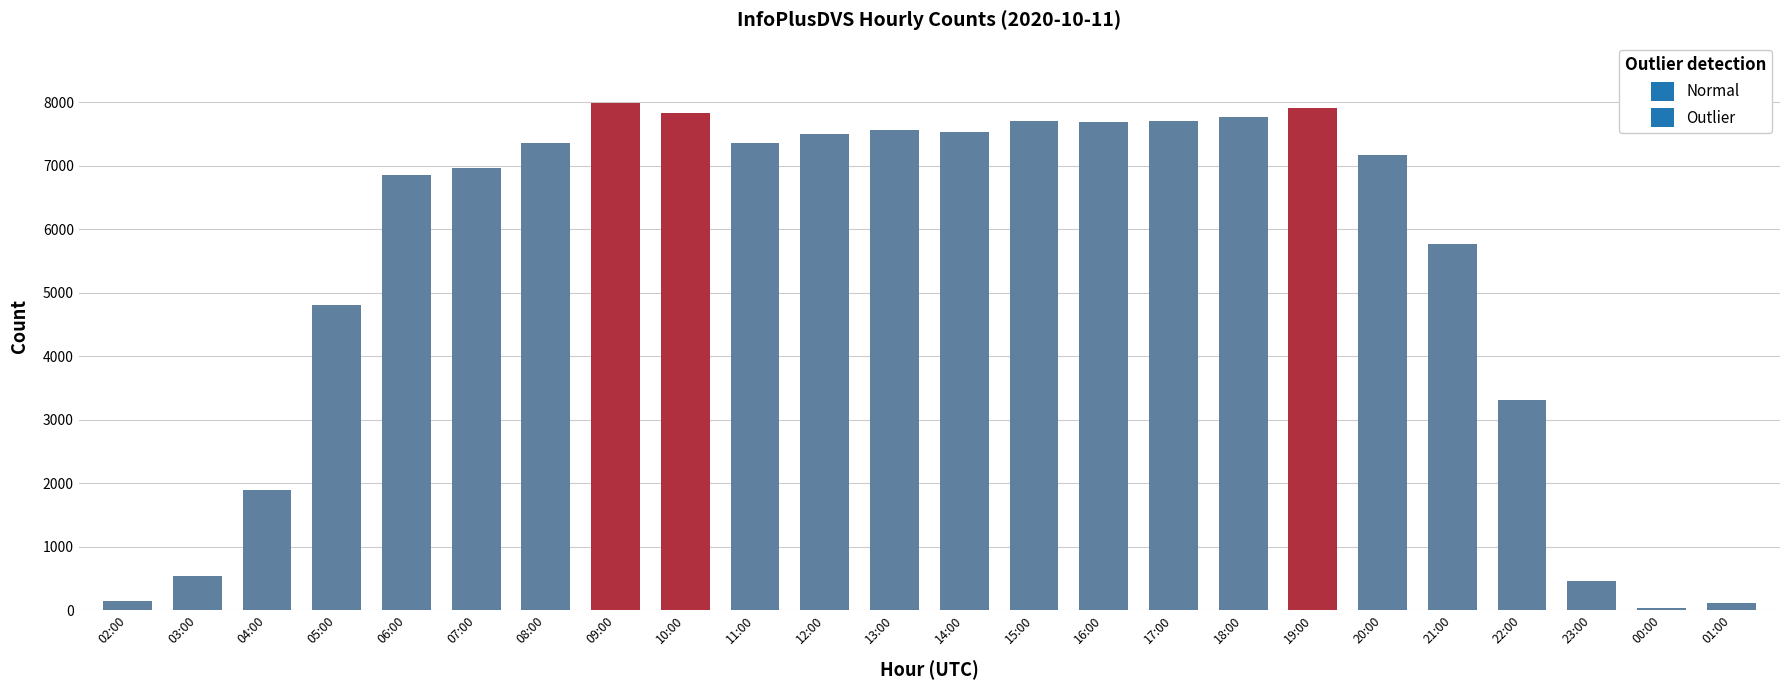

Reading left to right, extract all data points from this chart.

143	537	1893	4801	6859	6967	7365	7981	7831	7362	7496	7570	7536	7698	7692	7702	7771	7904	7175	5759	3310	450	40	105